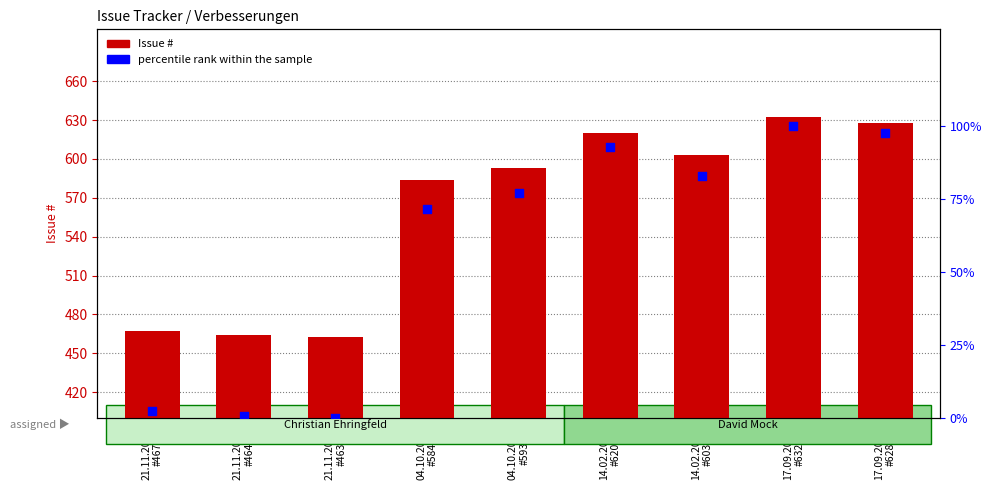

At how many categories does at least one series exceed 14?

9